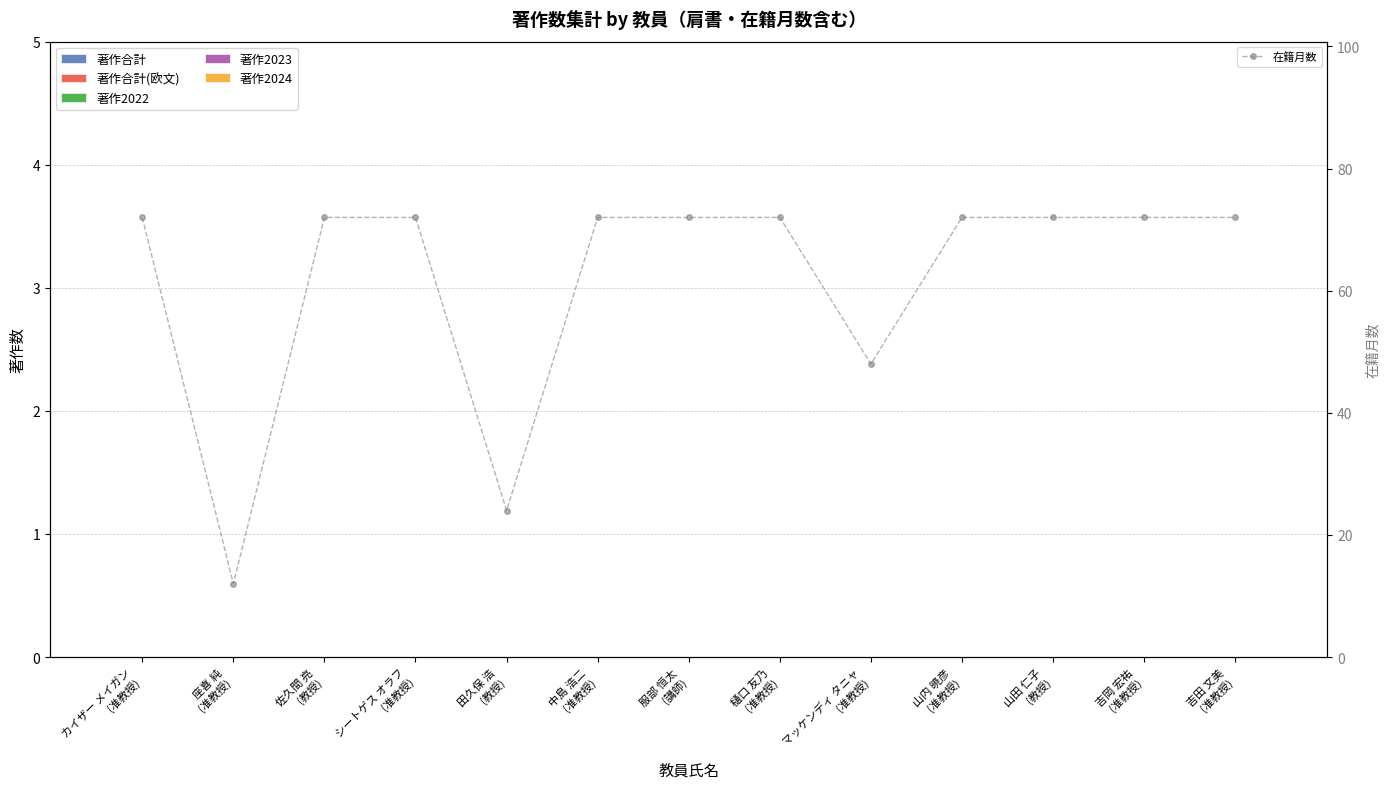

Rank the series at 服部 恒太
(講師) from highest to lowest value.

在籍月数, 著作合計, 著作合計(欧文), 著作2022, 著作2023, 著作2024